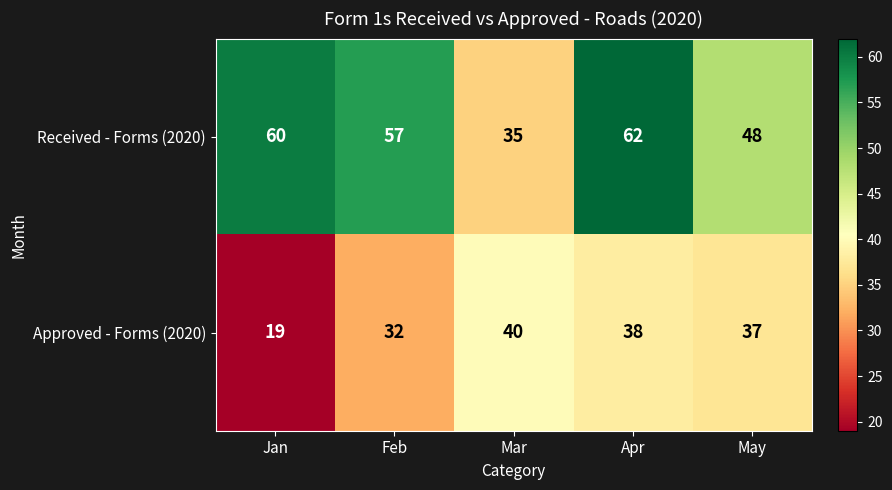

At which label is Received - Forms (2020) closest to 48?

May